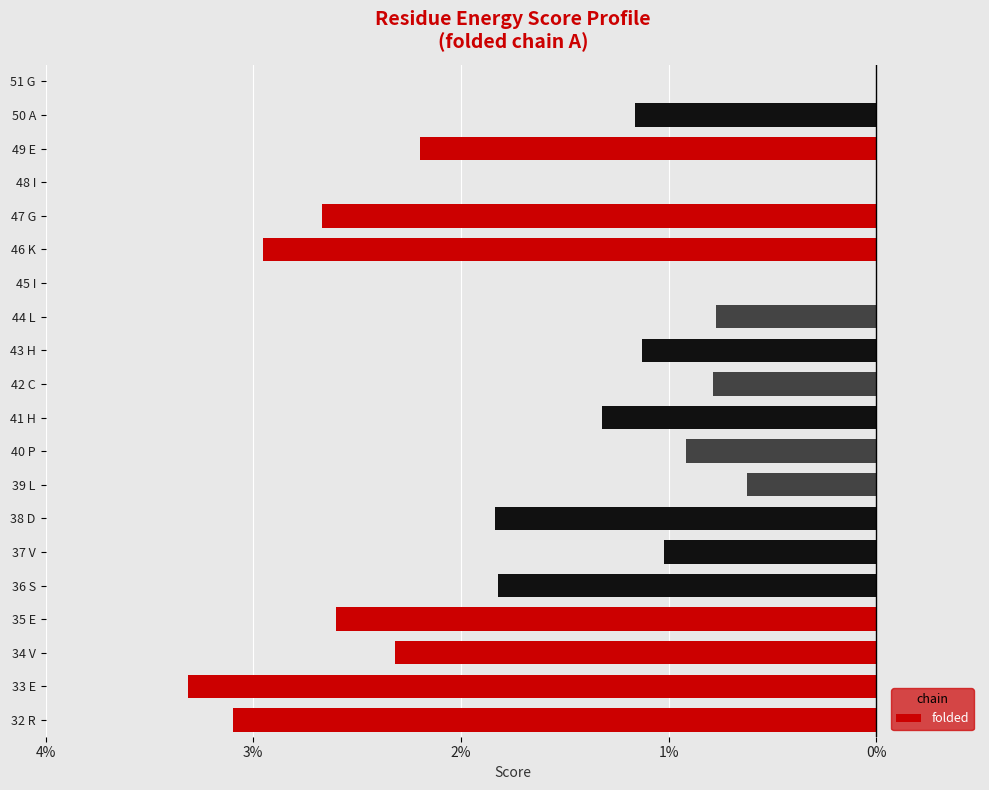

Are the bars horizontal?

Yes